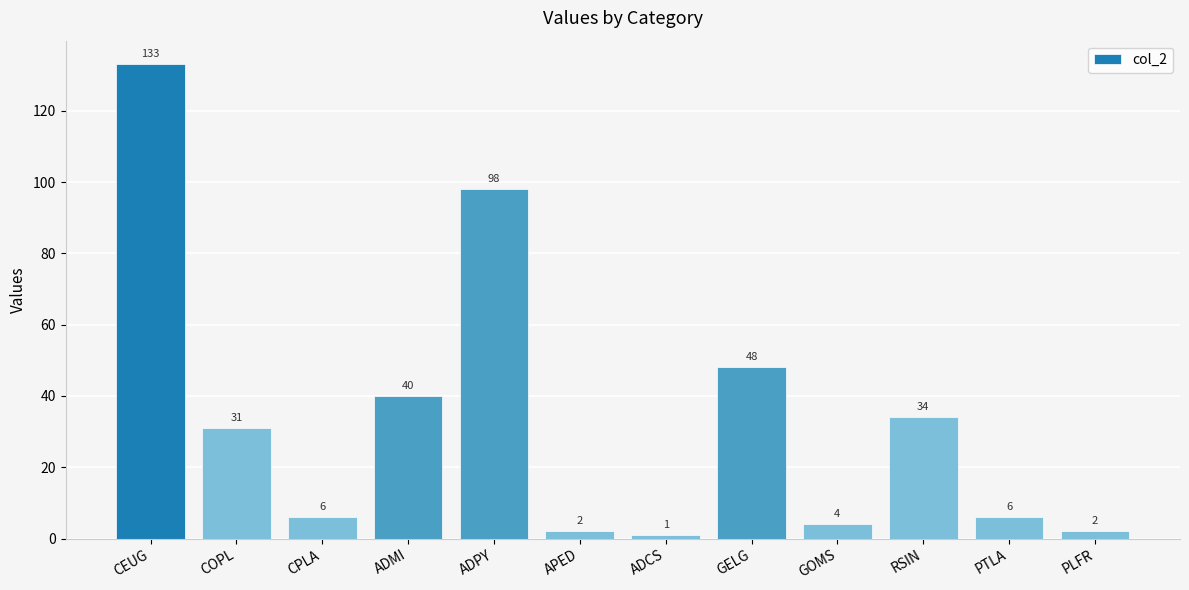

What is the label of the 6th bar from the right?

ADCS